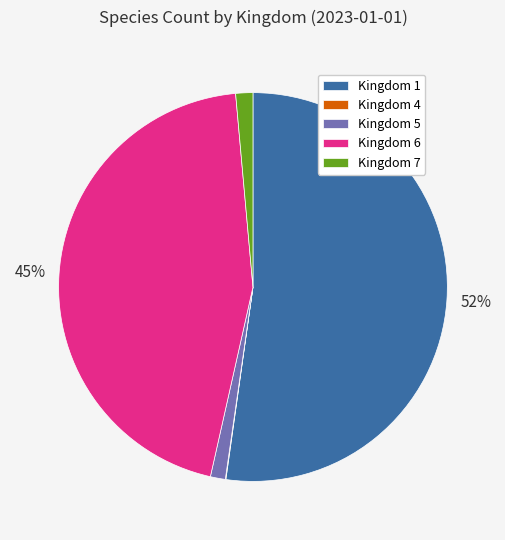

What is the largest slice in the pie chart?

Kingdom 1